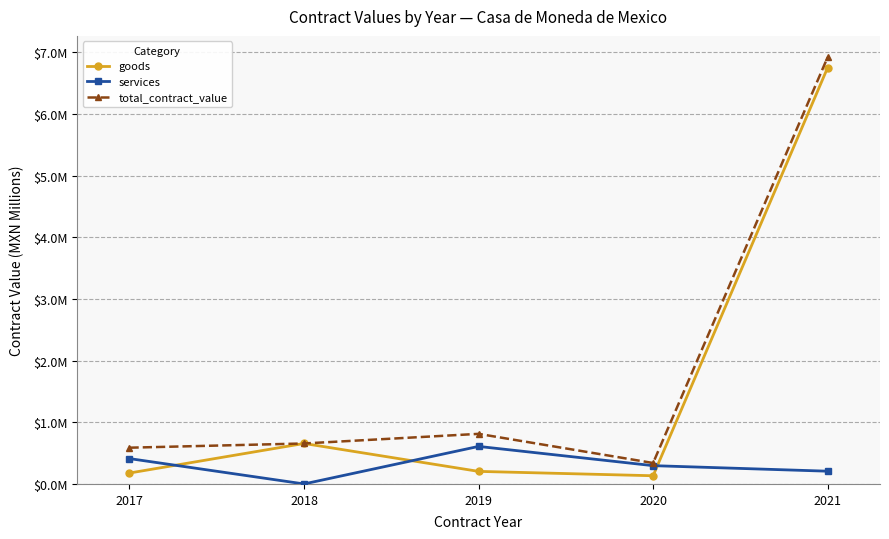

The value of goods at 2018 is 0.7. True or false?

True